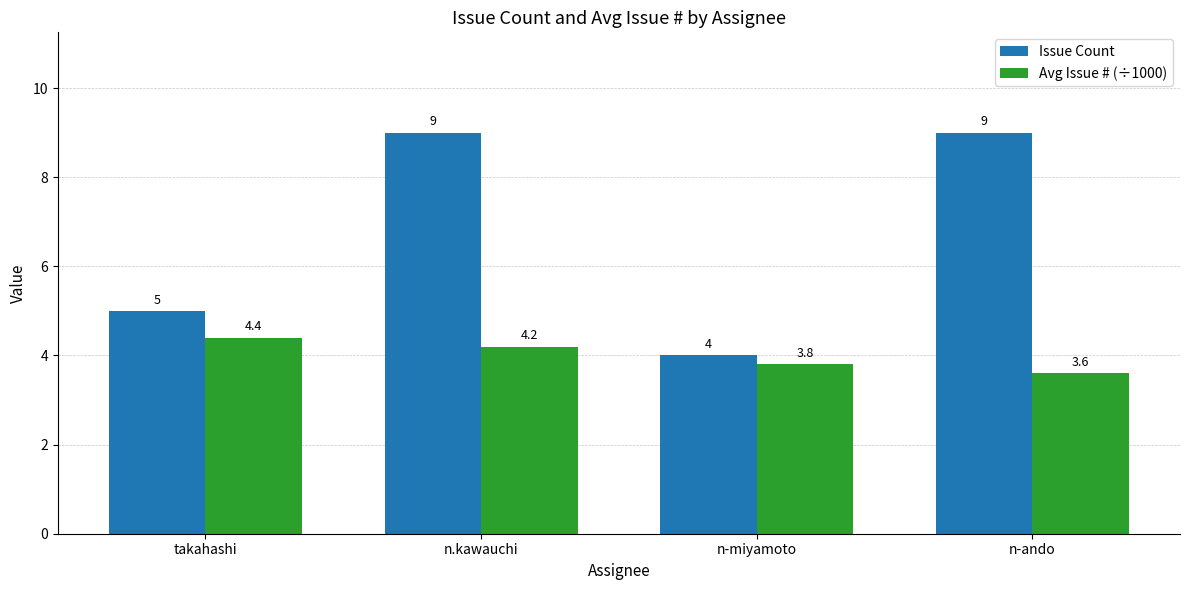

How many bars are there in total?

8